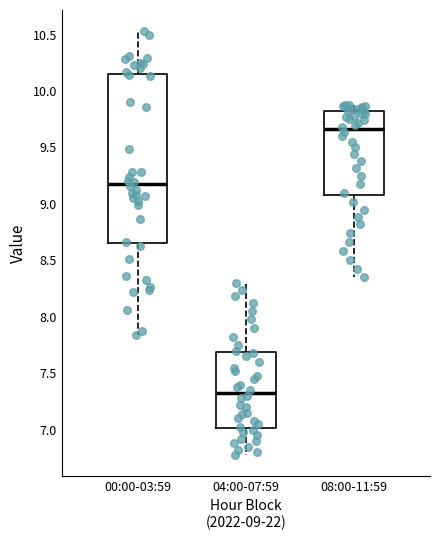

Reading left to right, read every box against the y-axis: the position of its median line, the range the box covers, and the ends of its whiskers. The values are not printed on the chart, so give them approximately, as read against the axis.

00:00-03:59: median 9.20, box 8.65 to 10.15, whiskers 7.85 to 10.55
04:00-07:59: median 7.35, box 7.00 to 7.70, whiskers 6.80 to 8.30
08:00-11:59: median 9.65, box 9.10 to 9.80, whiskers 8.35 to 9.90